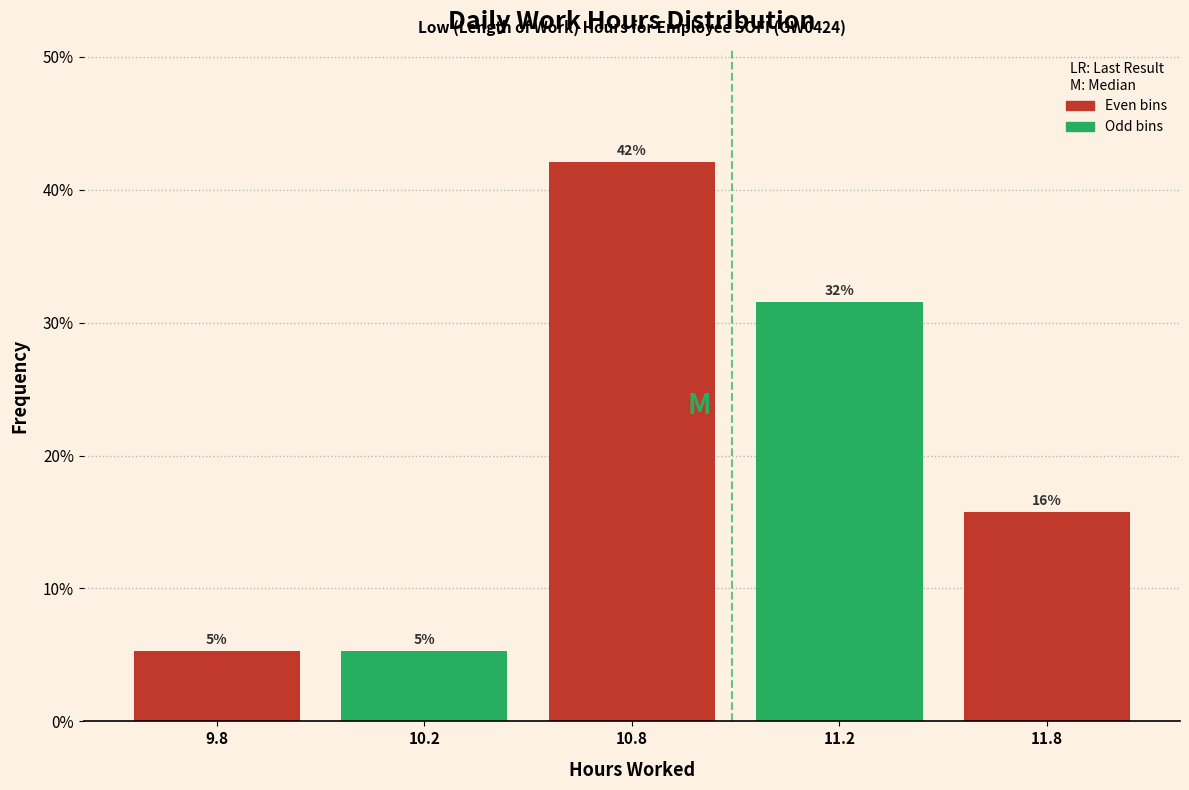

How many bars are there in total?

5